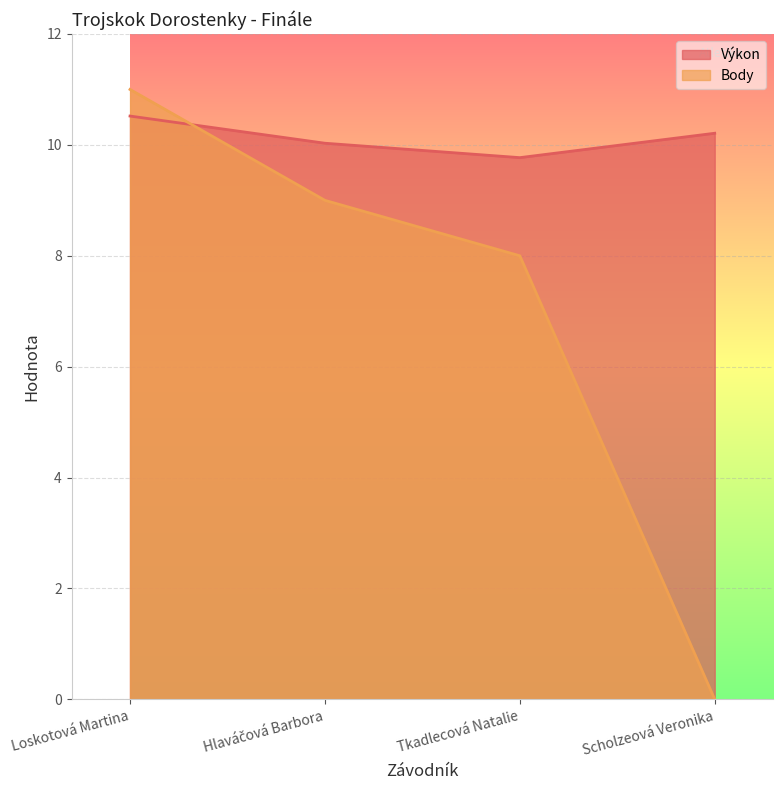

Rank the series by their maximum value, from lowest to highest.

Výkon, Body